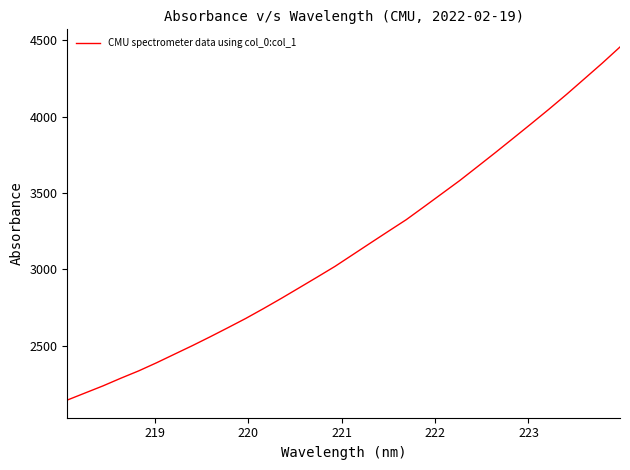

What is the difference between the maximum and minimum values?

2313.3